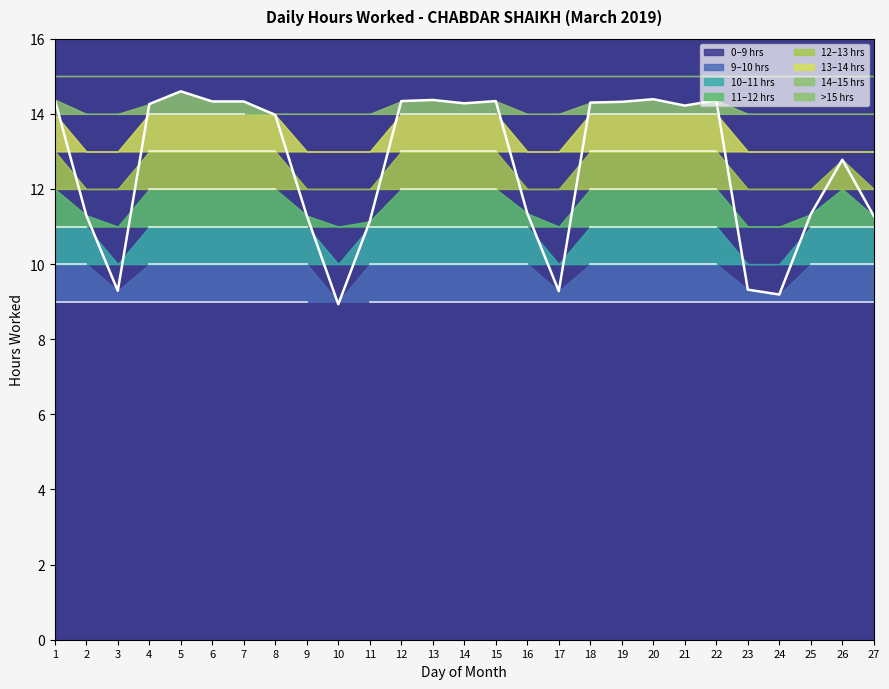

At which category does the chart reach its peak across all series?

5